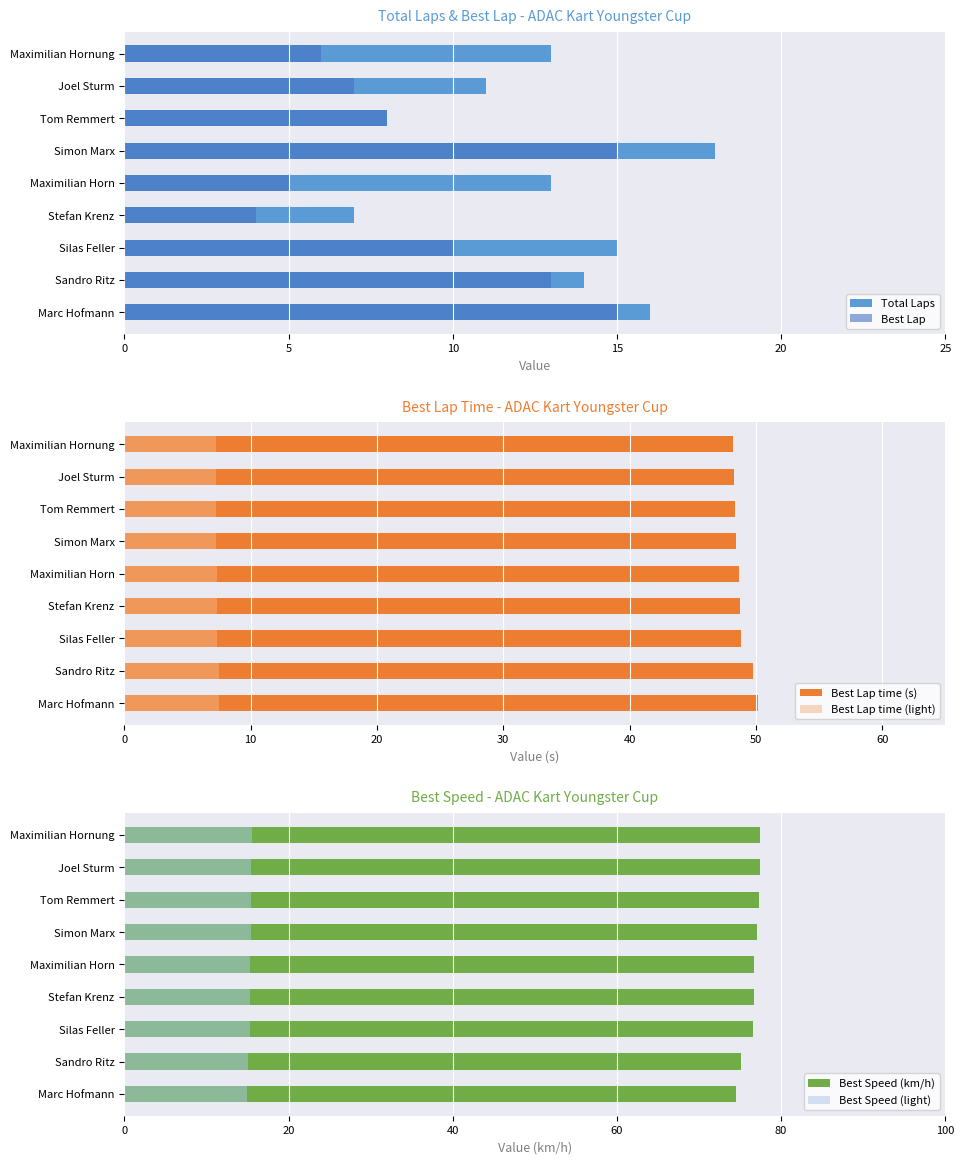

What is the sum of all Best Speed (light) values?

137.8